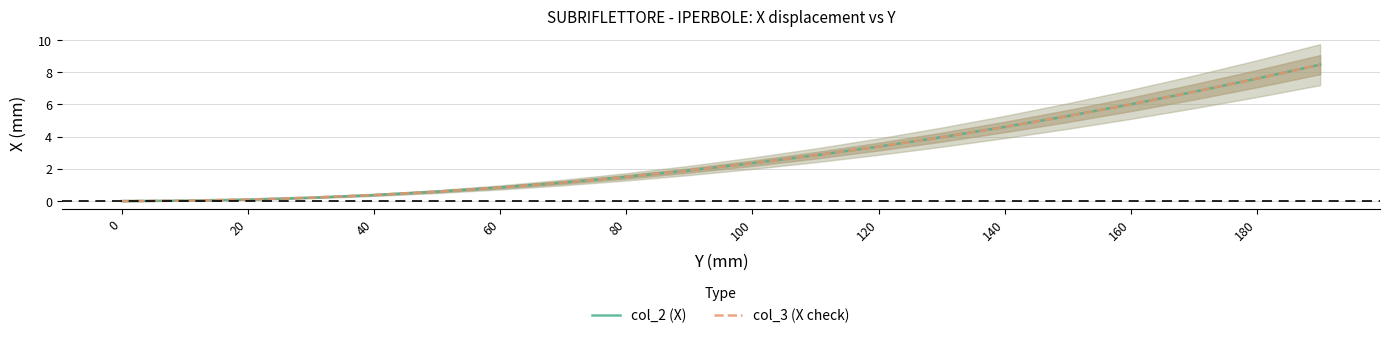

What are all the series names shown in the legend?

col_2 (X), col_3 (X check)